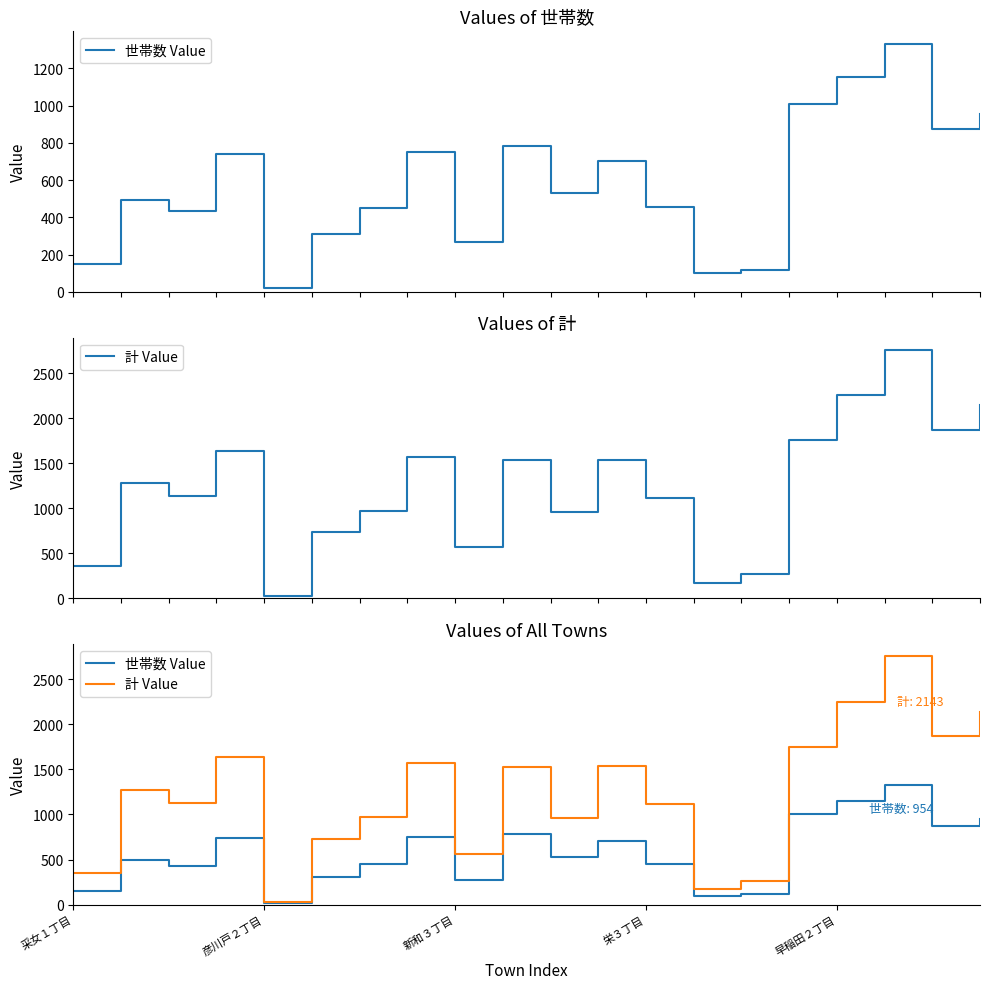

At which category is the sum across all series the highest?

17